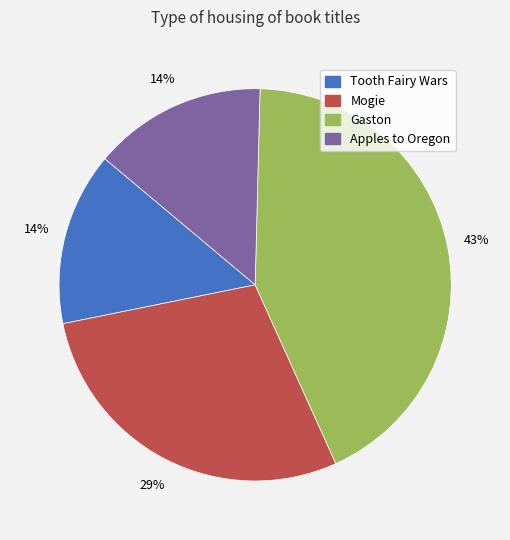

What is the largest slice in the pie chart?

Gaston